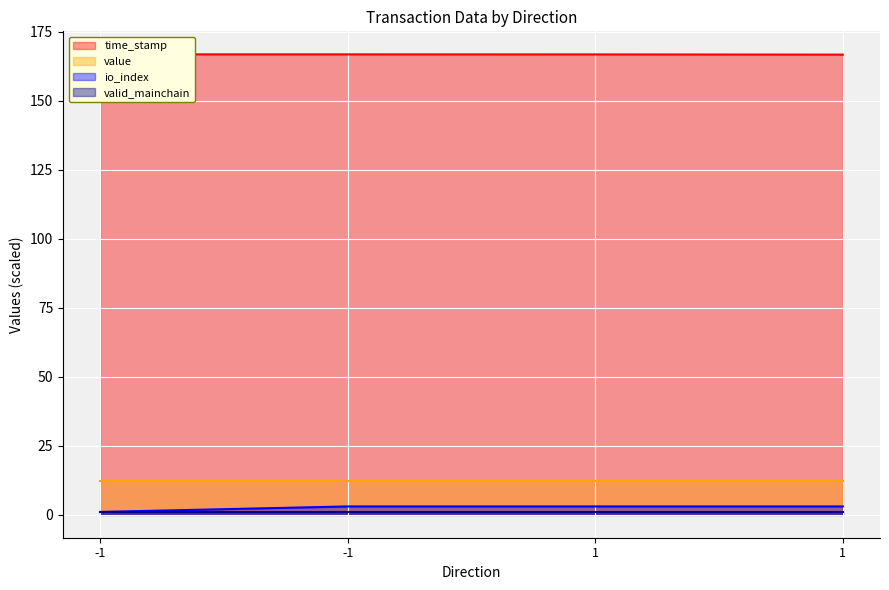

What is the value of the time_stamp point at the 4th from the left?

166.9